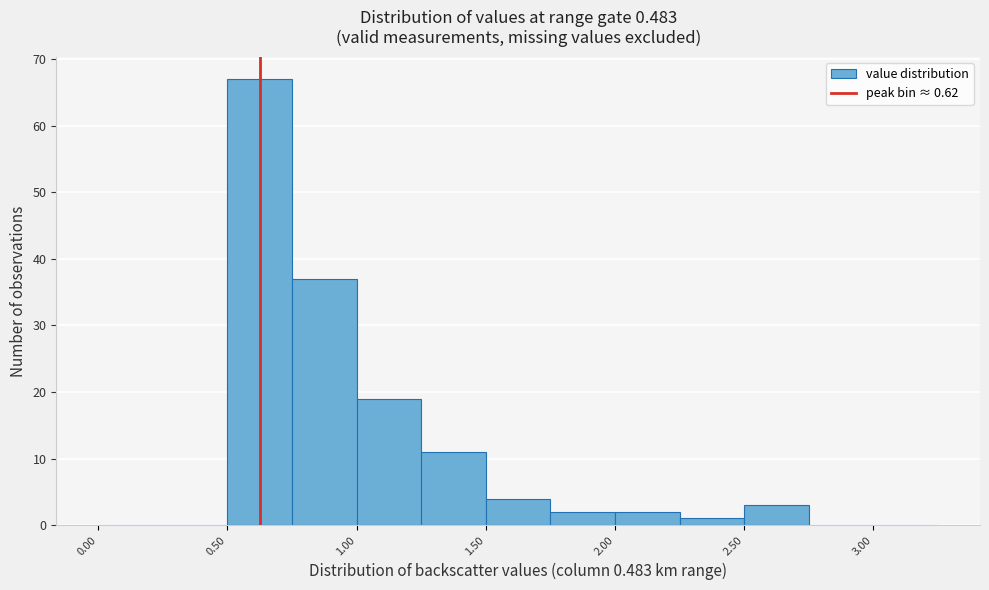

Reading left to right, transcribe this chart: for each bar, give the range it covers on the x-axis and its height. The values are not printed on the chart, so give them approximately, as read against the axis.

0.00 to 0.25: 0
0.25 to 0.50: 0
0.50 to 0.75: 67
0.75 to 1.00: 37
1.00 to 1.25: 19
1.25 to 1.50: 11
1.50 to 1.75: 4
1.75 to 2.00: 2
2.00 to 2.25: 2
2.25 to 2.50: 1
2.50 to 2.75: 3
2.75 to 3.00: 0
3.00 to 3.25: 0